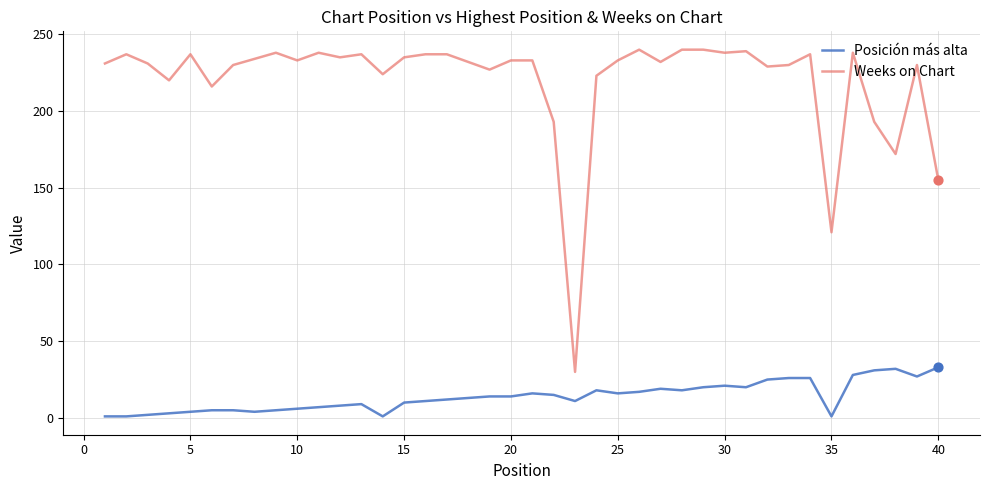

What are all the series names shown in the legend?

Posición más alta, Weeks on Chart